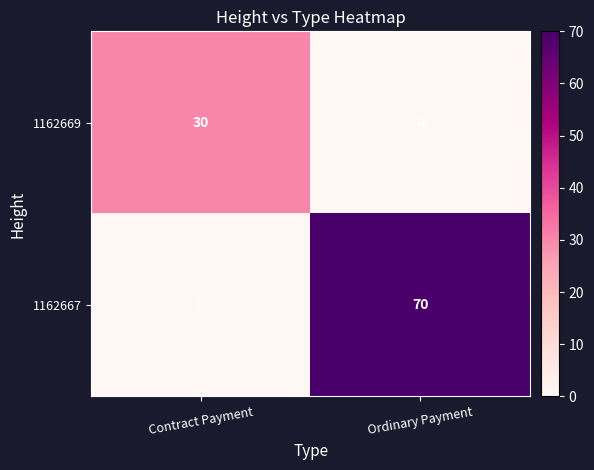

Rank the series by their maximum value, from lowest to highest.

1162669, 1162667